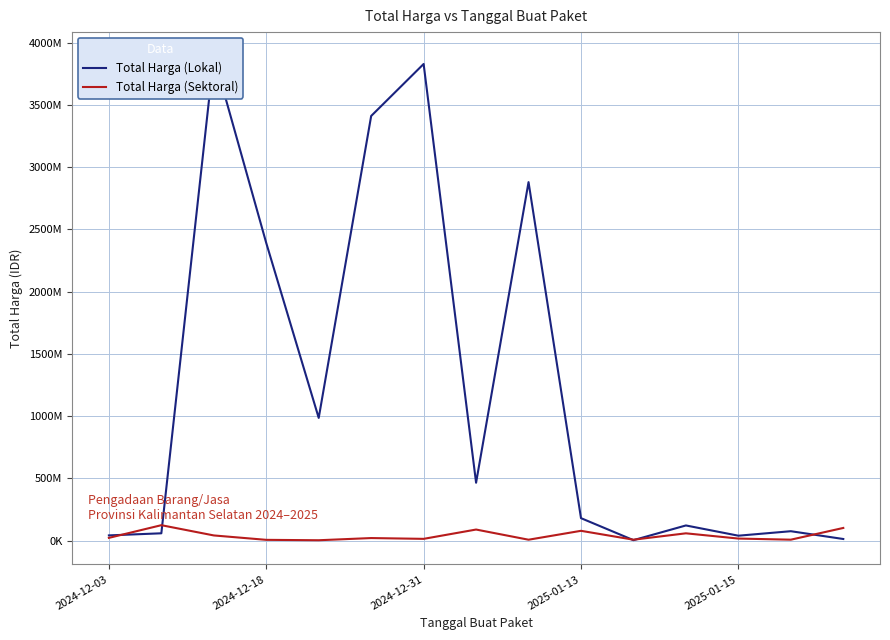

How many interior local peaks does the Total Harga (Sektoral) series have?

5